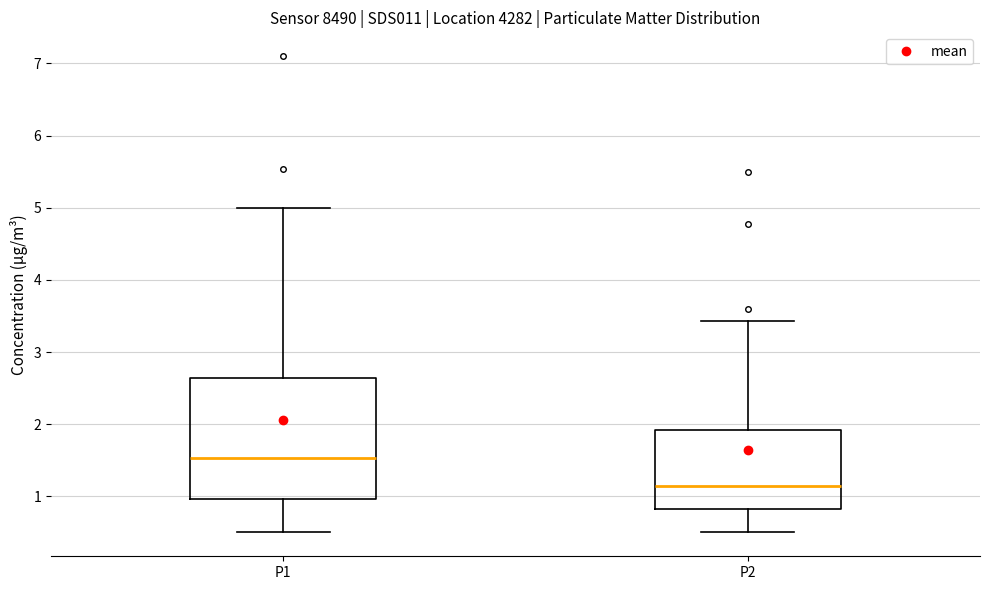

Which box's median line is the lowest?

P2